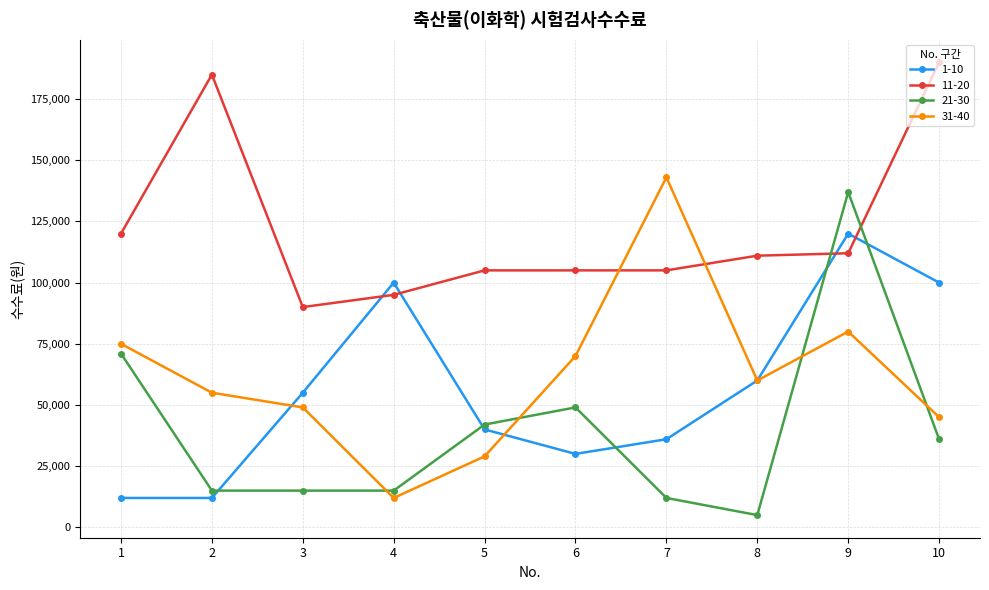

Which series changed the most between 2 and 3?

11-20